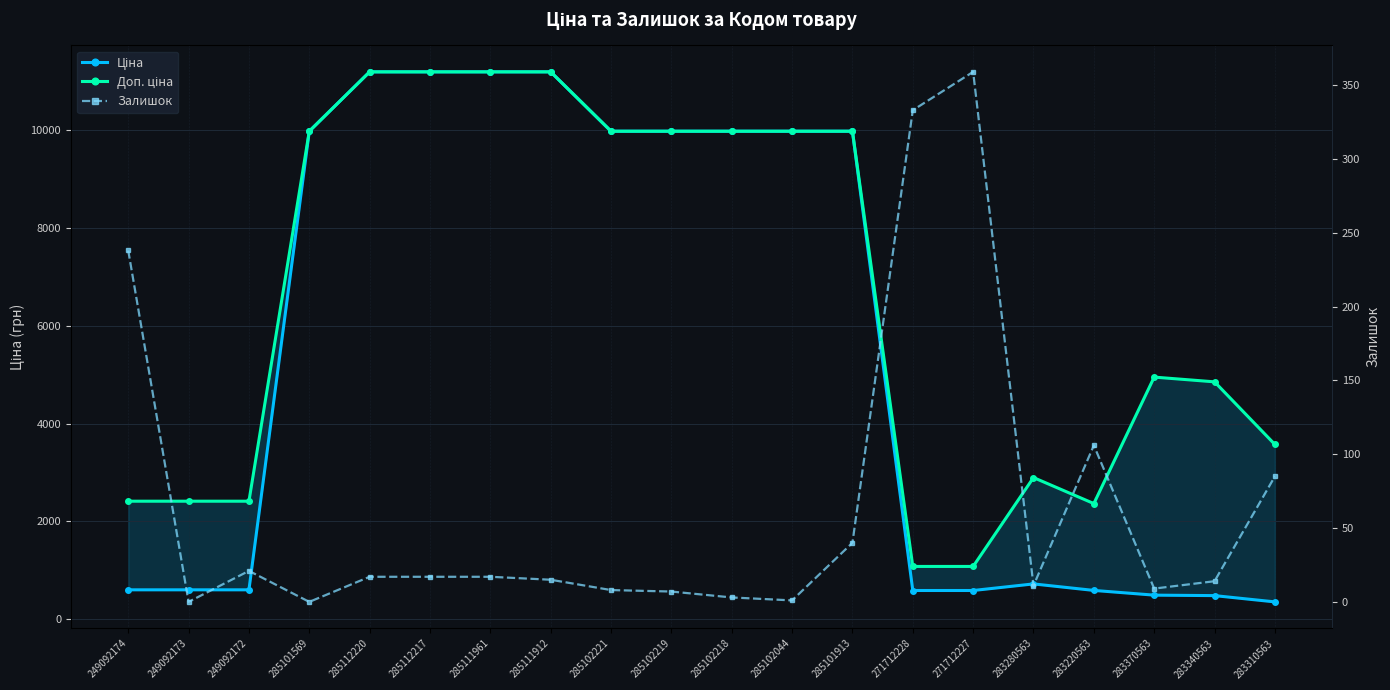

What is the total value across all series at 271712227?

2030.6